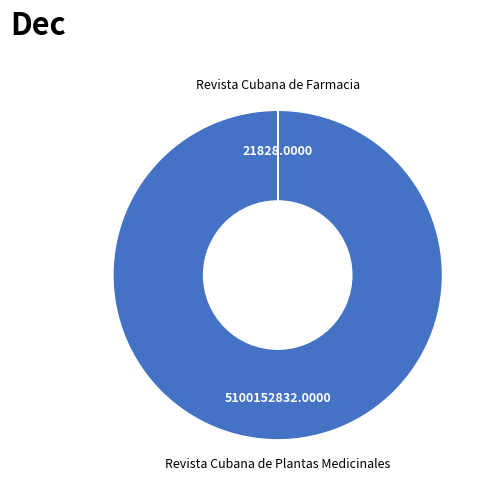

Which category accounts for the majority?

Revista Cubana de Plantas Medicinales